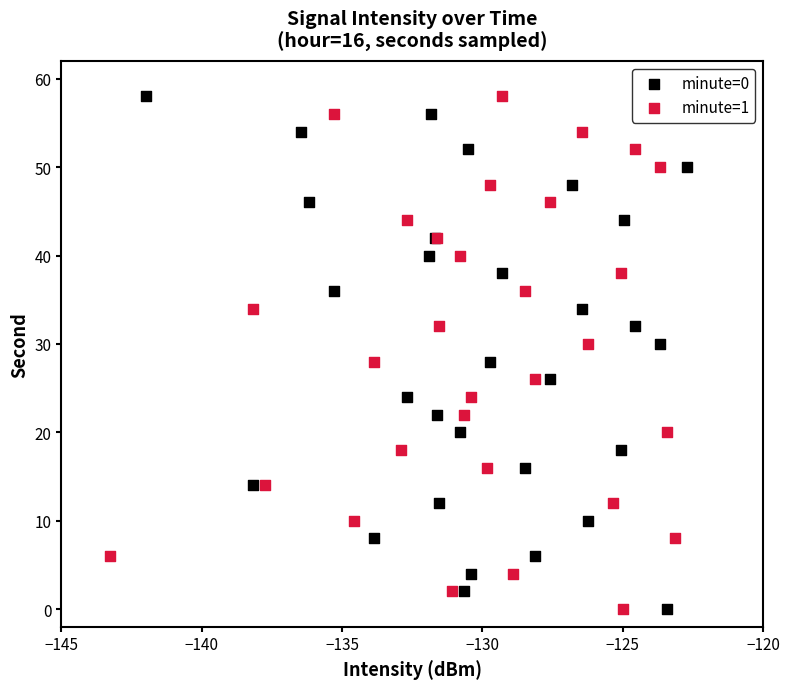

What are all the series names shown in the legend?

minute=0, minute=1